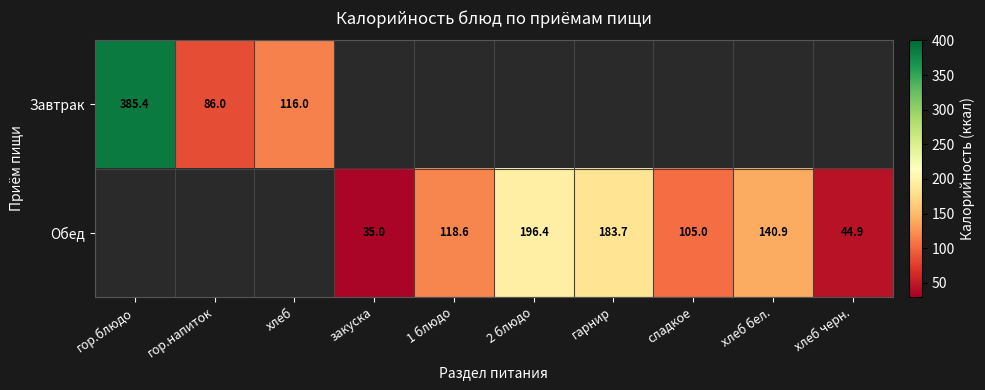

True or false: Завтрак has a value of 37.0 at хлеб.

False